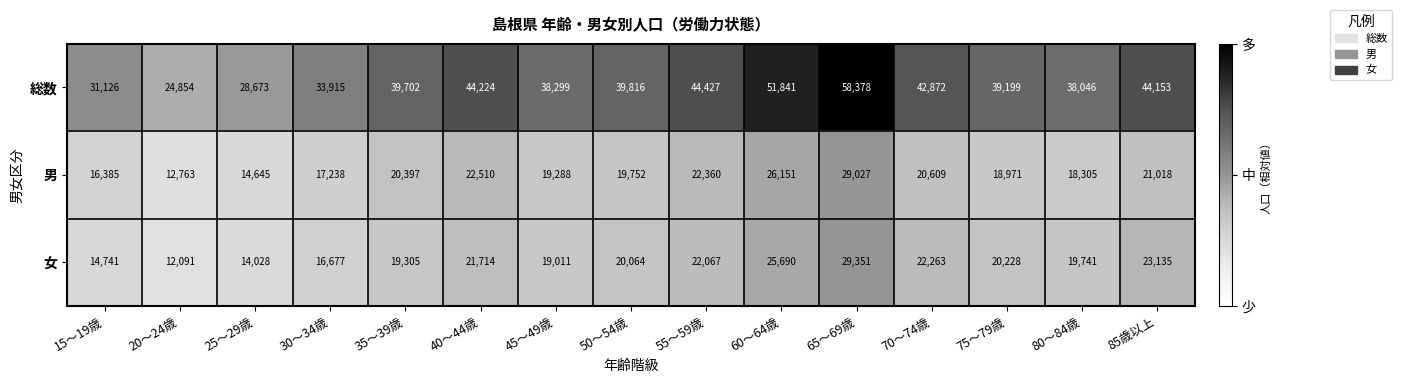

Which series has the widest spread of values?

総数